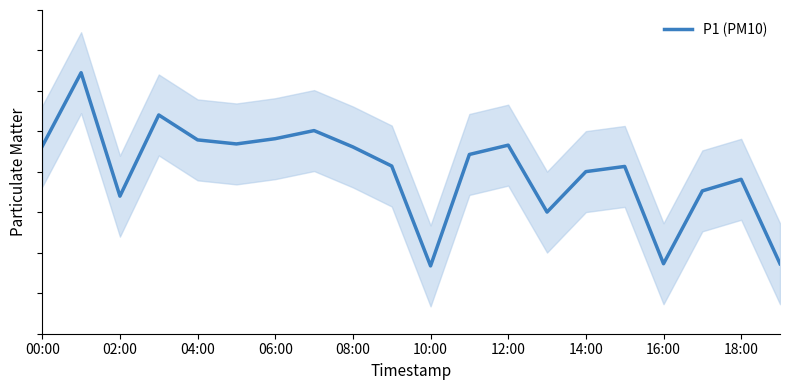

Read the value at 00:00.

58.2